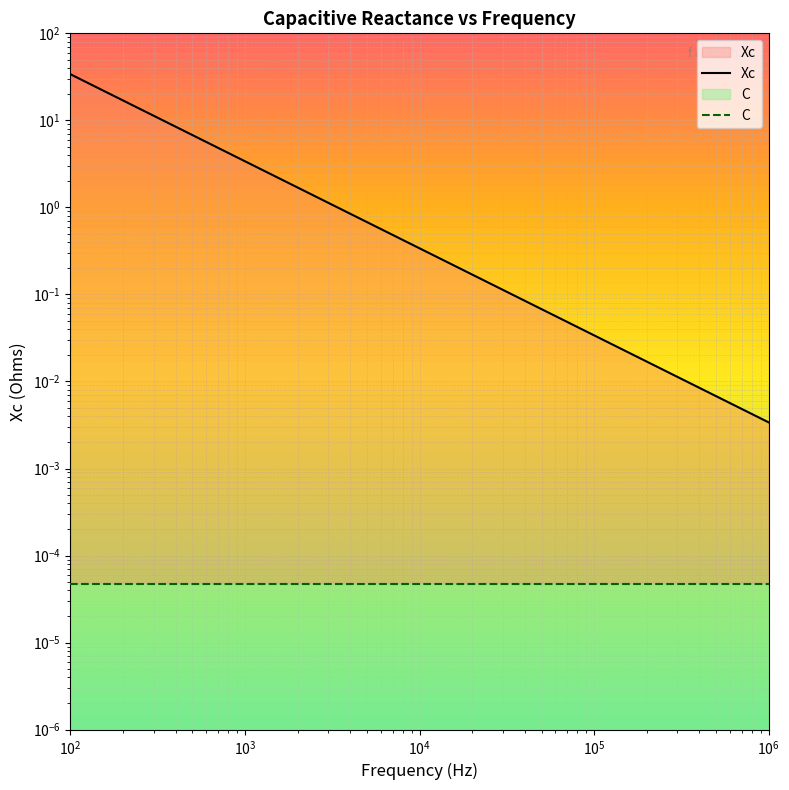

True or false: C has more than 0 interior local peaks.

False